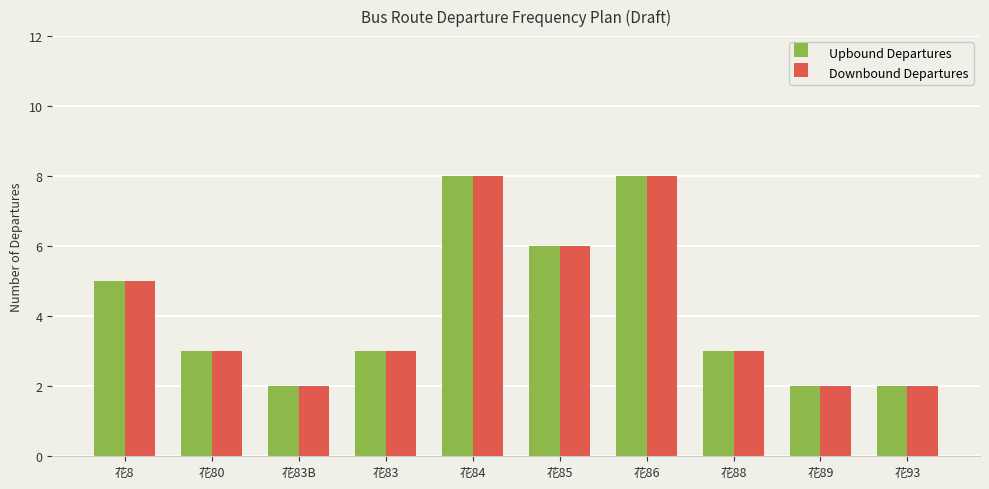

What is the maximum value for Upbound Departures?

8